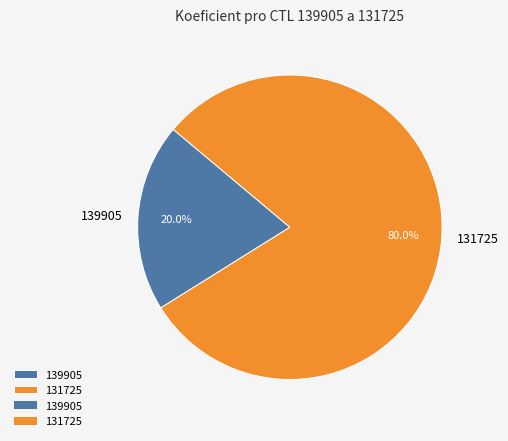

Which slice is the smallest?

139905